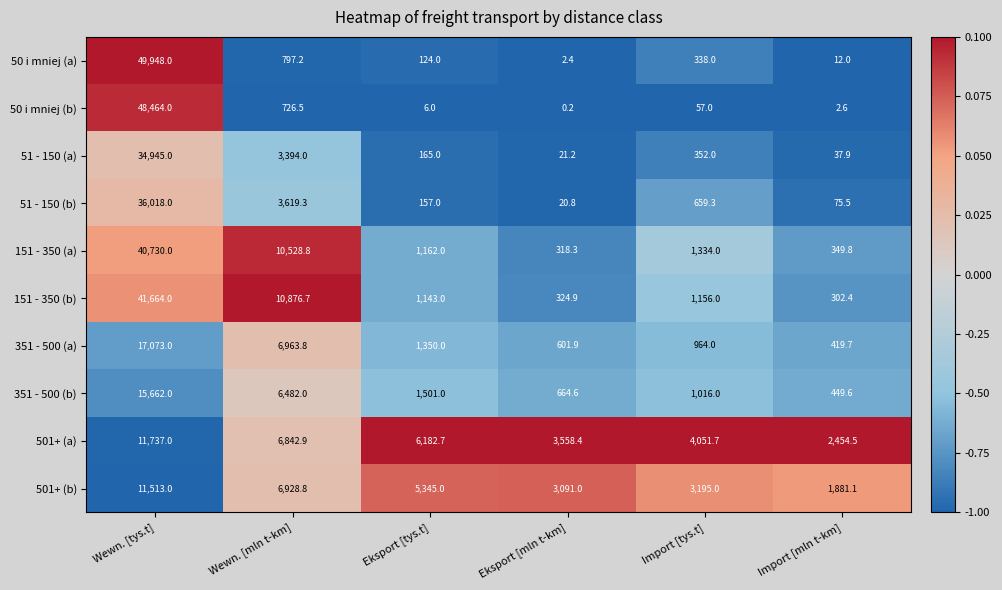

What is the maximum value for 351 - 500 (a)?

17073.0